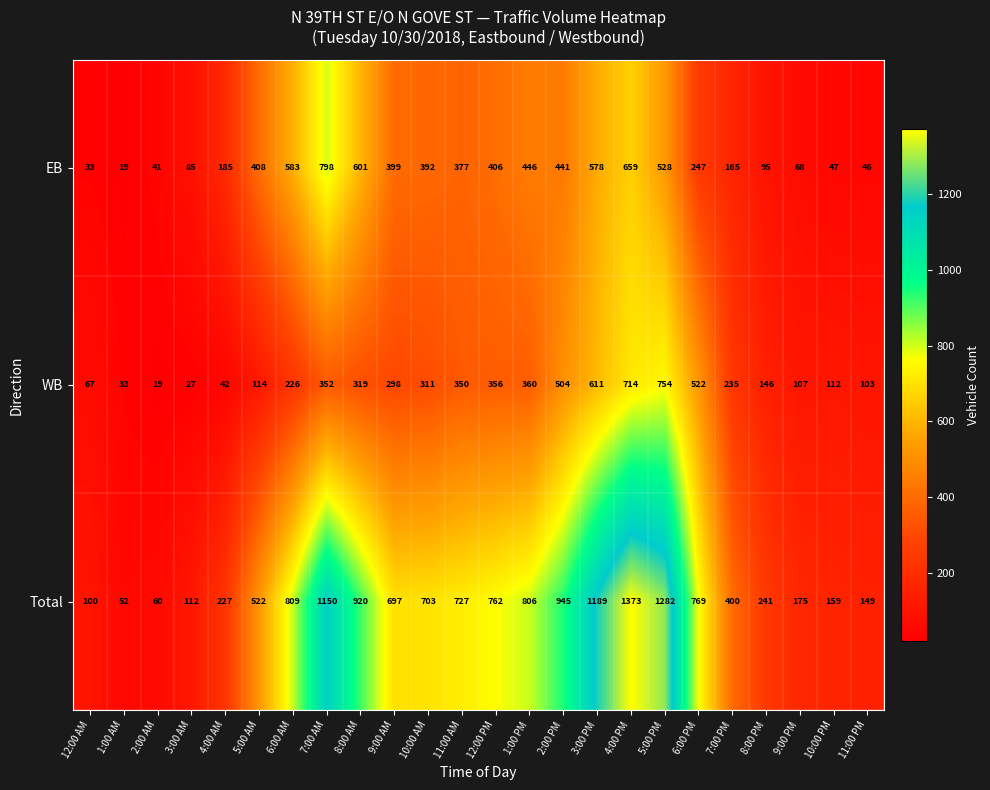

What is the smallest value displayed?

19